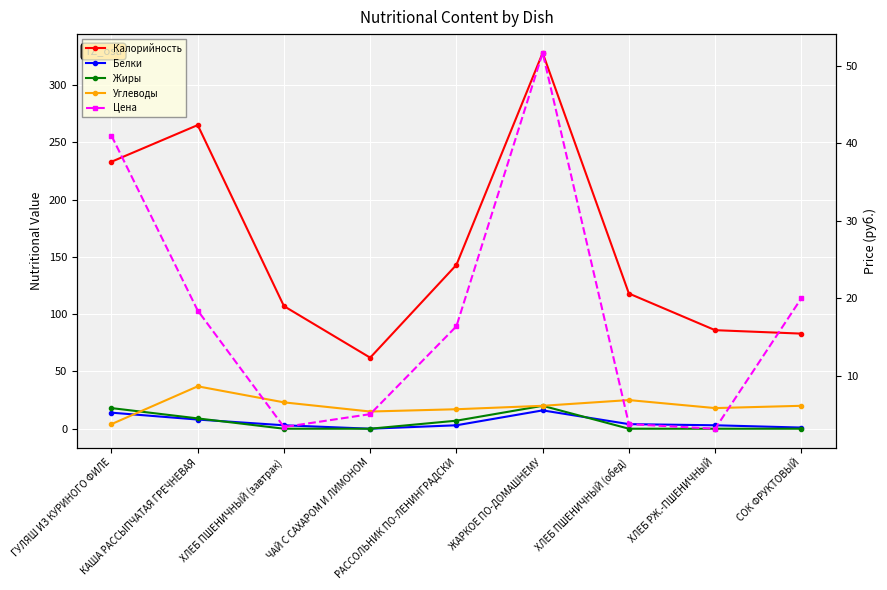

True or false: Жиры and Калорийность intersect in this chart.

False